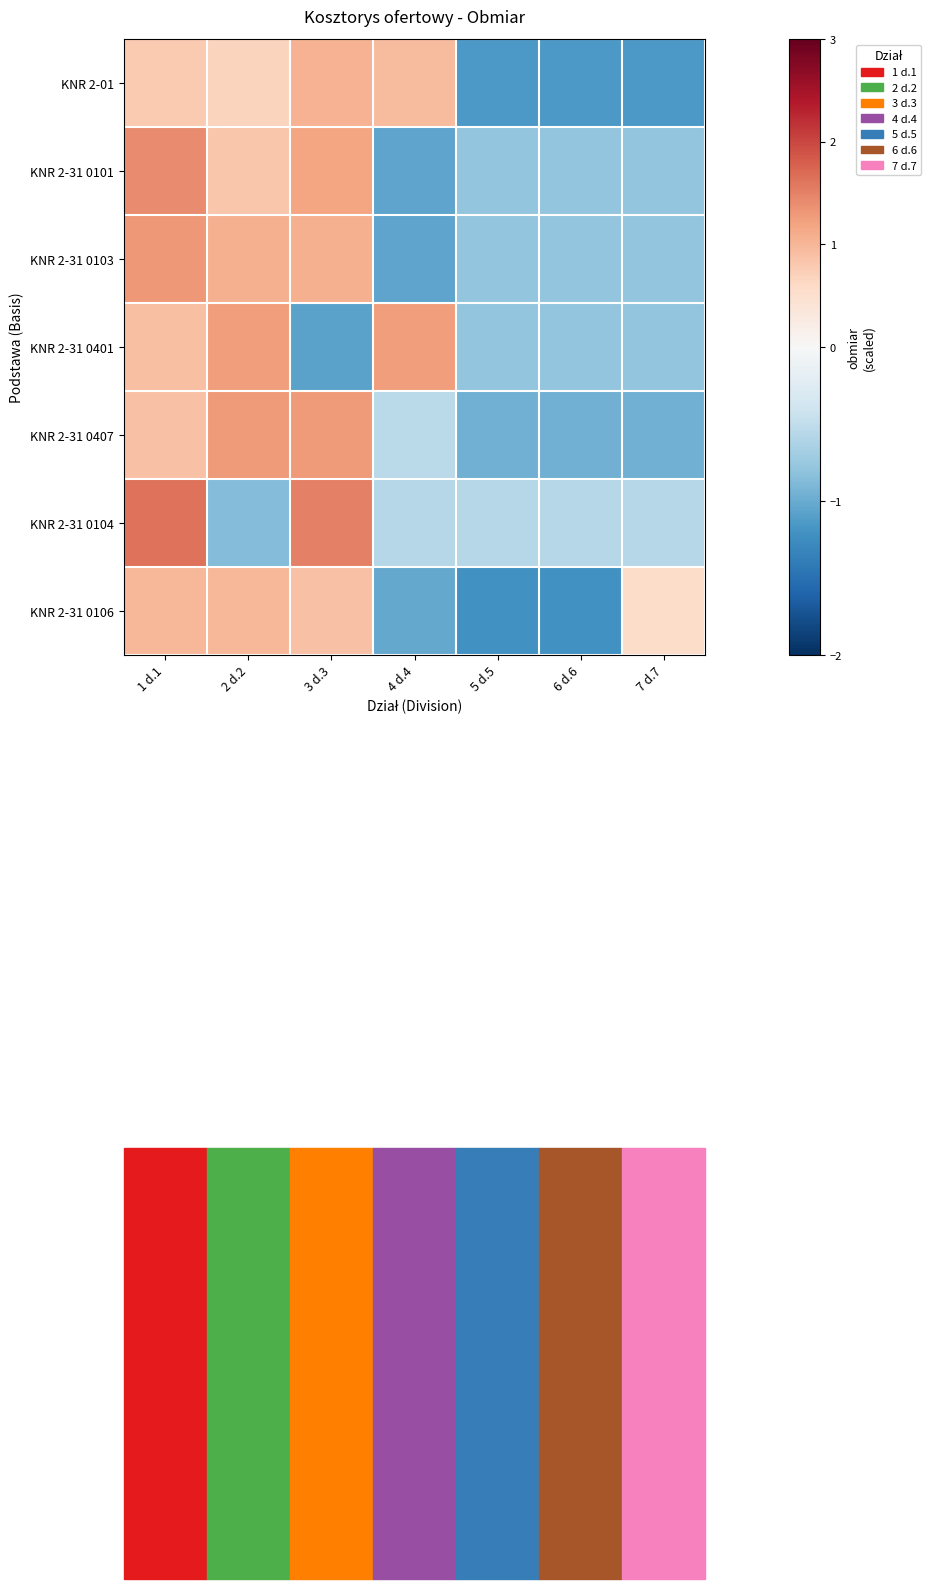

At how many categories does at least one series exceed 0?

5